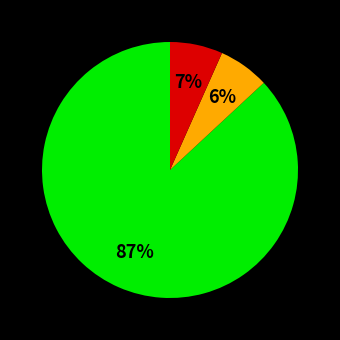

Does any single category account for the majority?

Yes